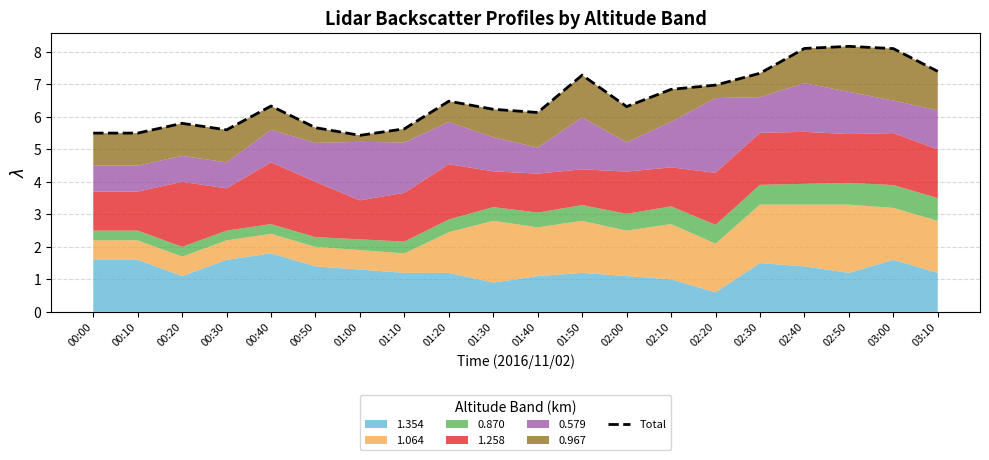

What is the value of the 8th point from the left?

5.6